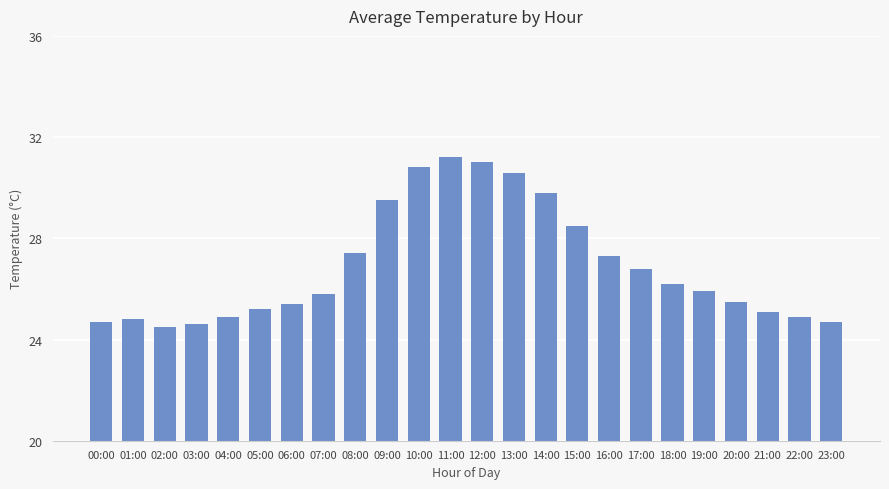

What is the label of the 19th bar from the right?

05:00